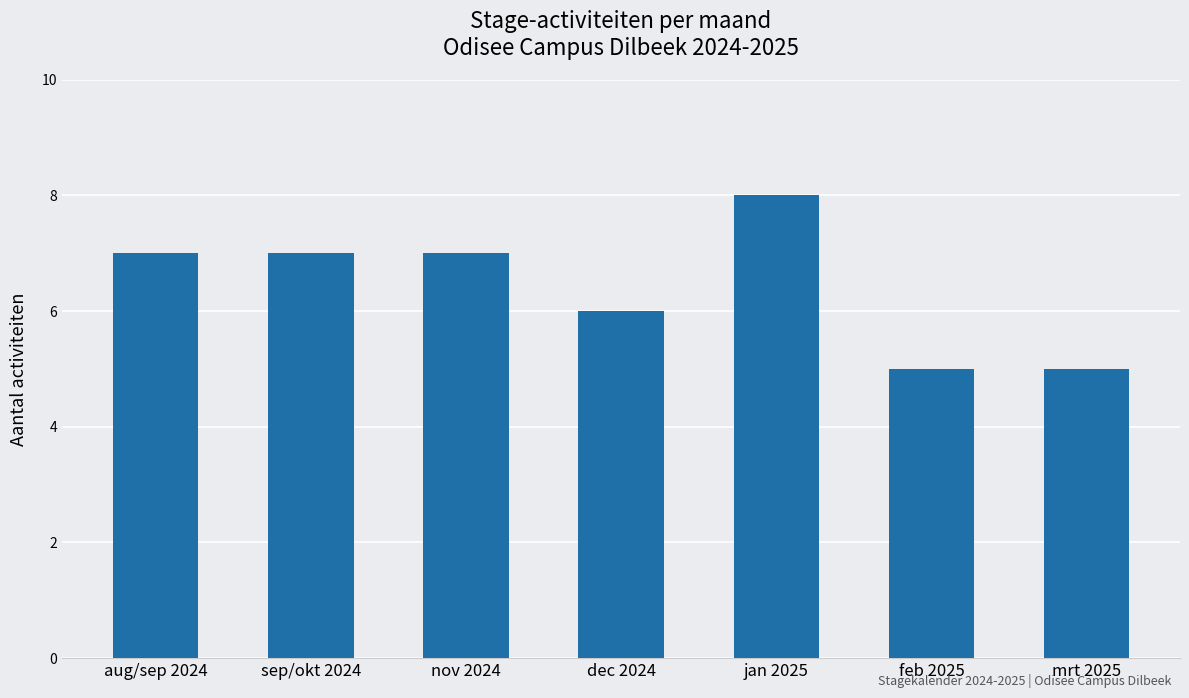

Approximately how many times larger is the value at nov 2024 compared to feb 2025?

1.4